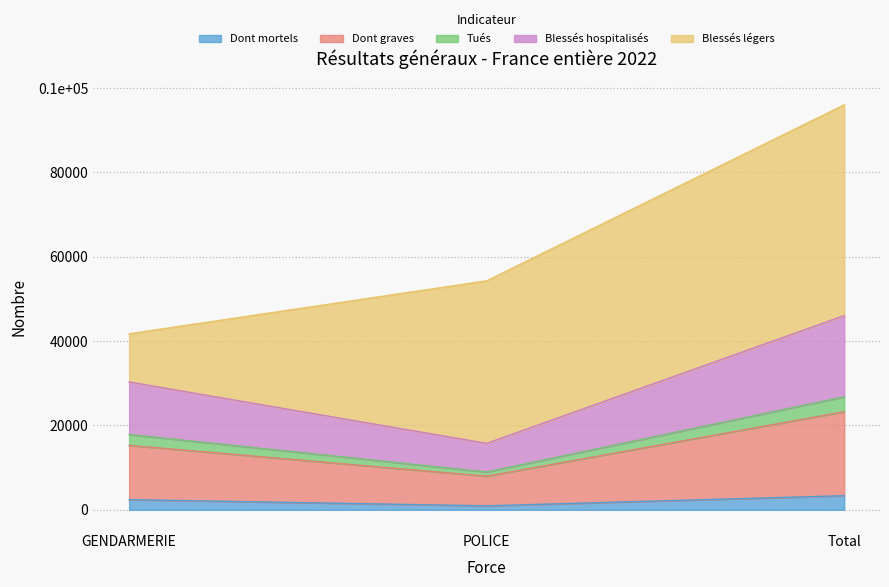

What is the value of the Dont mortels point at the 1st from the left?

2401